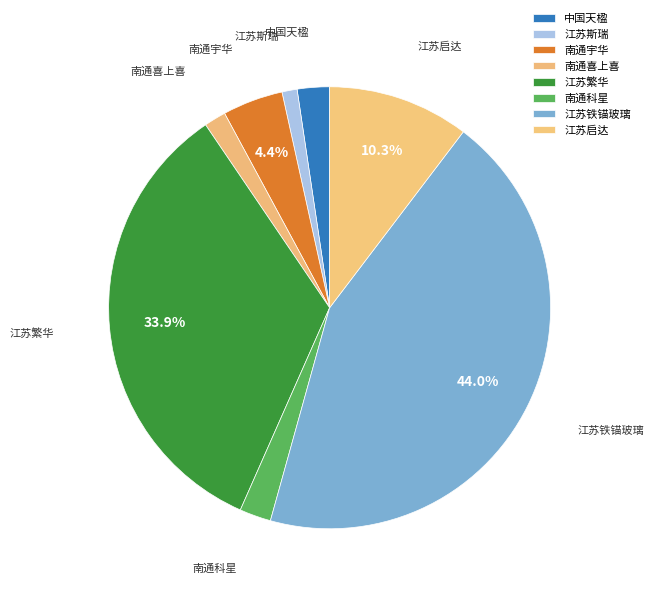

Count the number of slices in the pie.

8